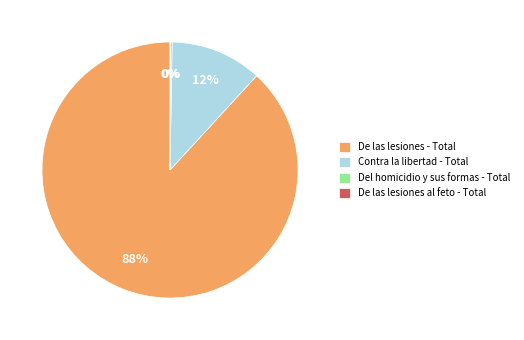

Is it true that De las lesiones - Total is 96% of the pie?

False